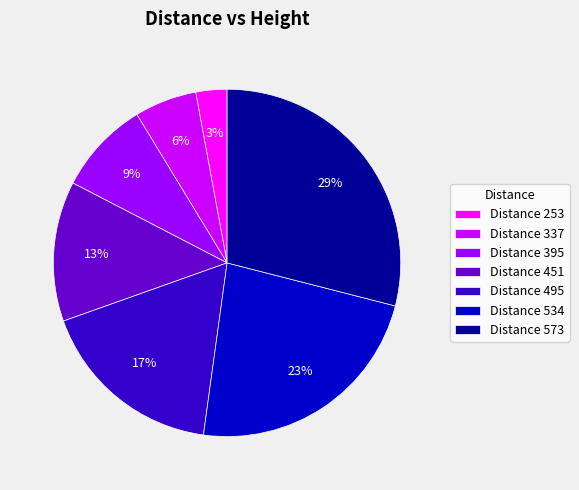

To the nearest percent, what is the difference between the Distance 451 and Distance 337 slice percentages?

7%